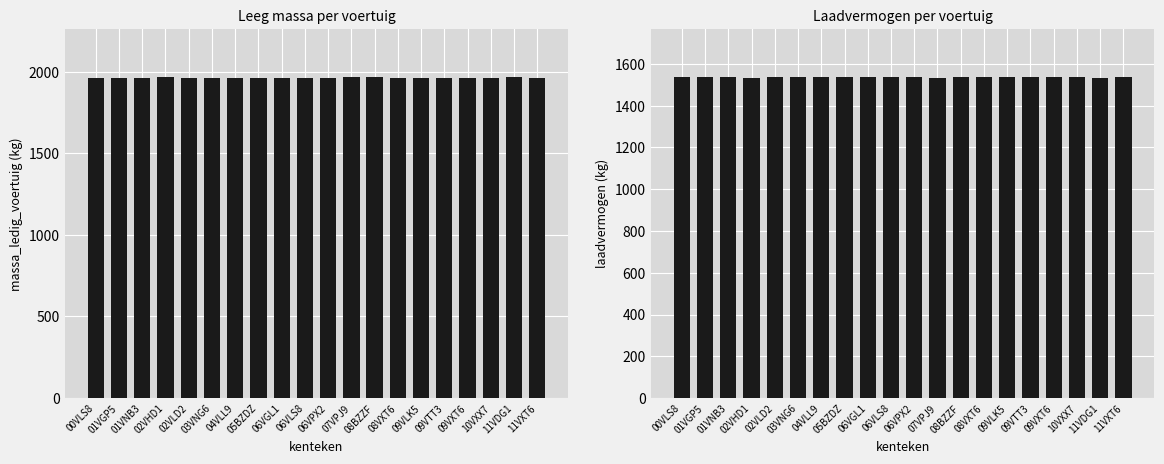

The value of laadvermogen at 02VHD1 is 1533. True or false?

True